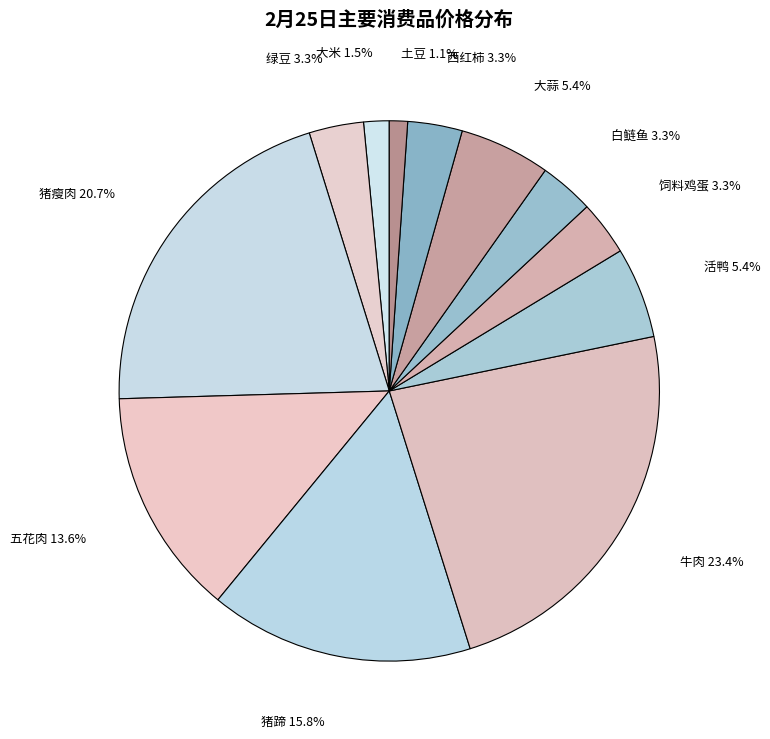

How many slices are in this pie chart?

12